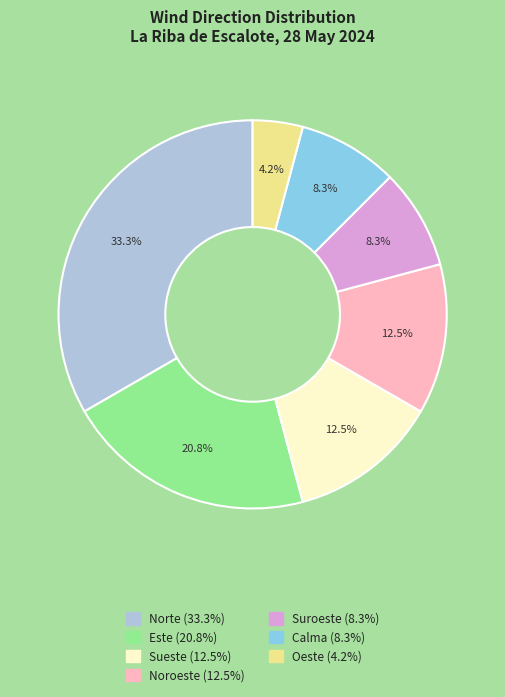

Combined, what portion of the pie is Oeste and Suroeste?

12.5%